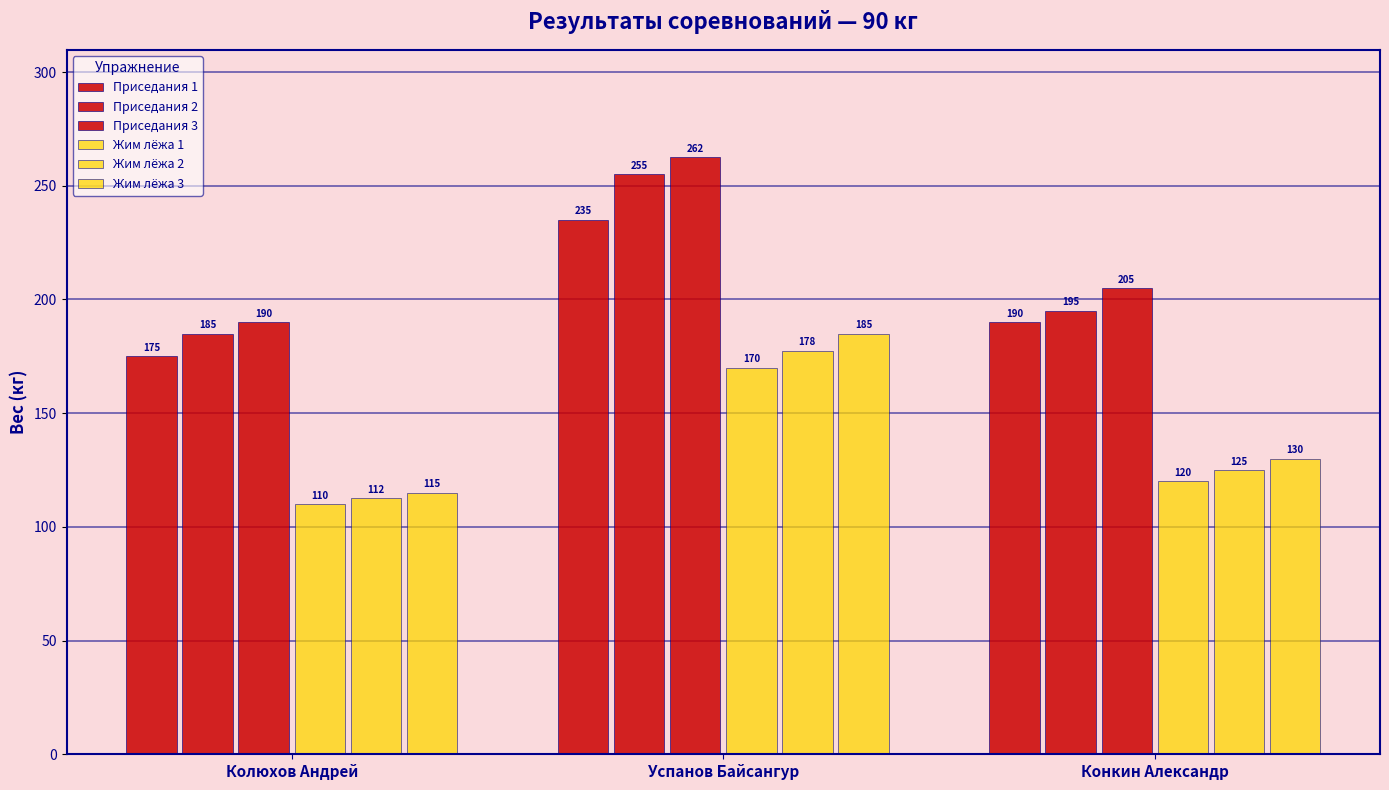

Is the value of Жим лёжа 3 at Успанов Байсангур greater than the value of Жим лёжа 1 at Конкин Александр?

Yes